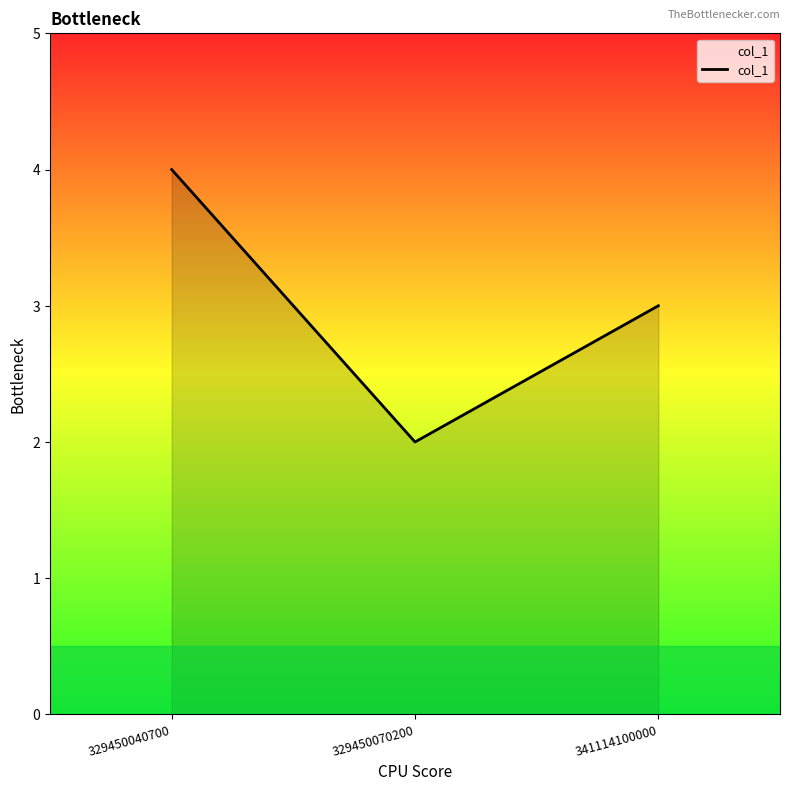

How many lines are shown in the chart?

1